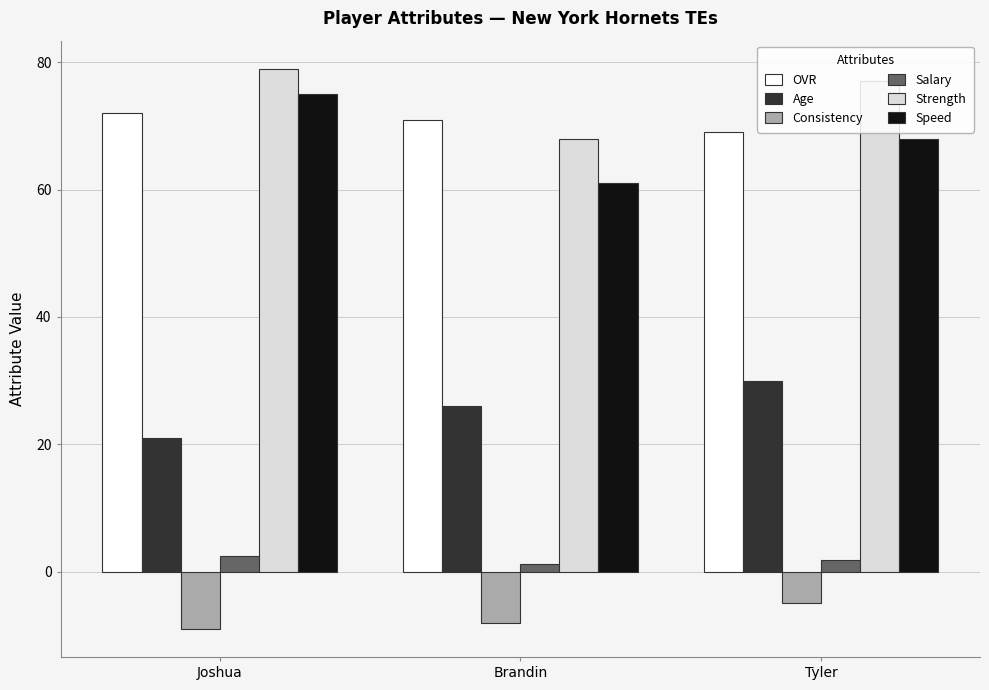

What is the spread (max minus min) of values at Brandin?

79.0